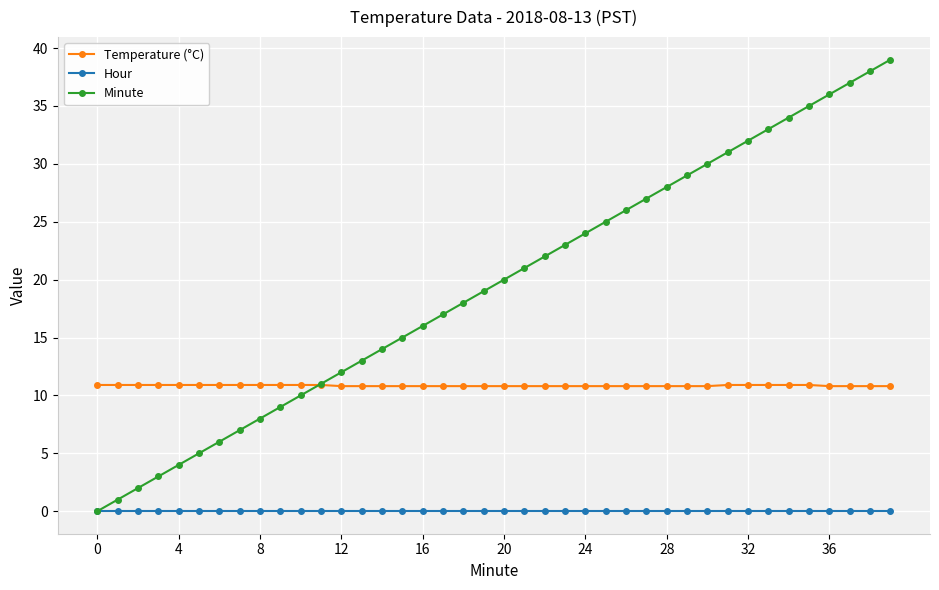

Rank the series by their average value, from highest to lowest.

Minute, Temperature (°C), Hour